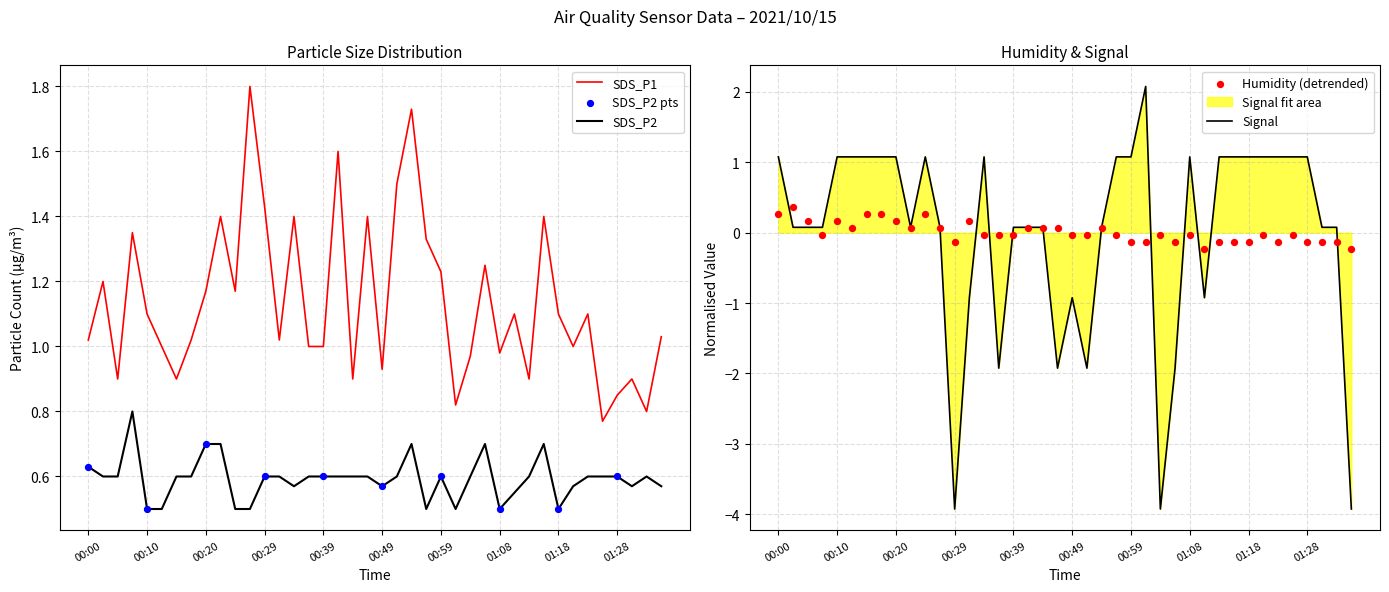

Which series has the largest total across all categories?

SDS_P1